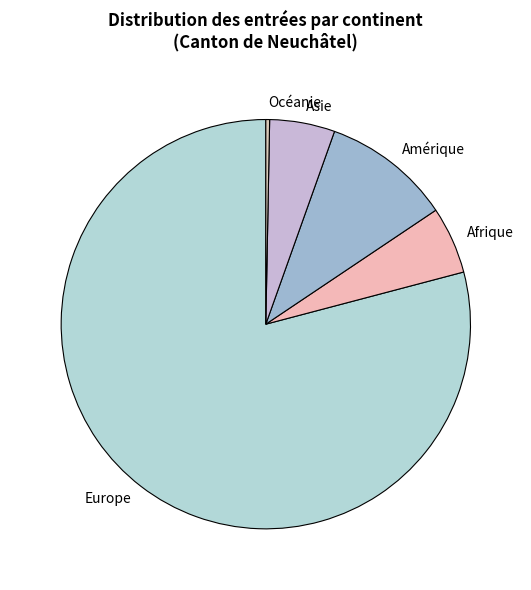

Combined, do Océanie and Amérique account for over 50%?

No